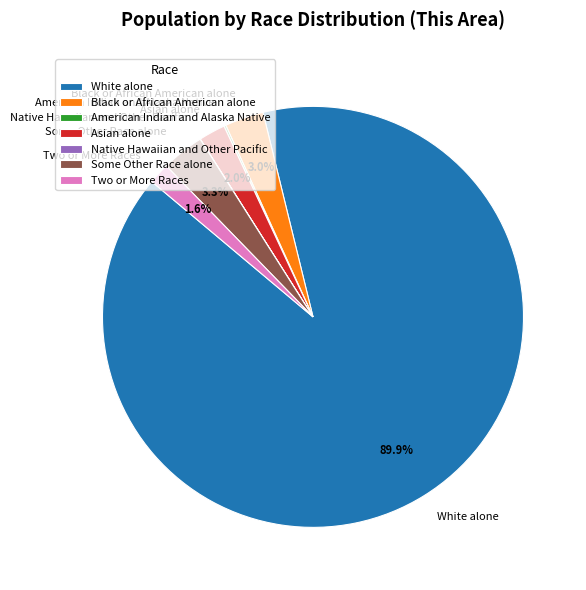

Which category has the biggest portion of the pie?

White alone